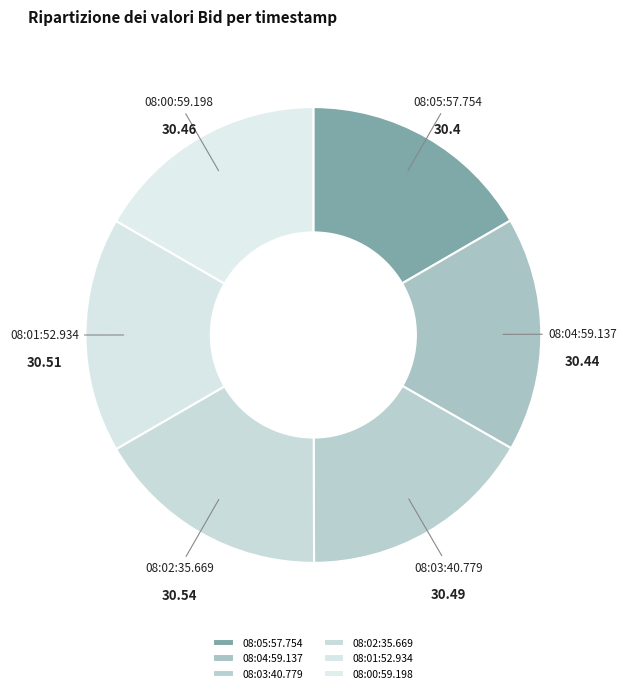

Which slice is the smallest?

08:05:57.754